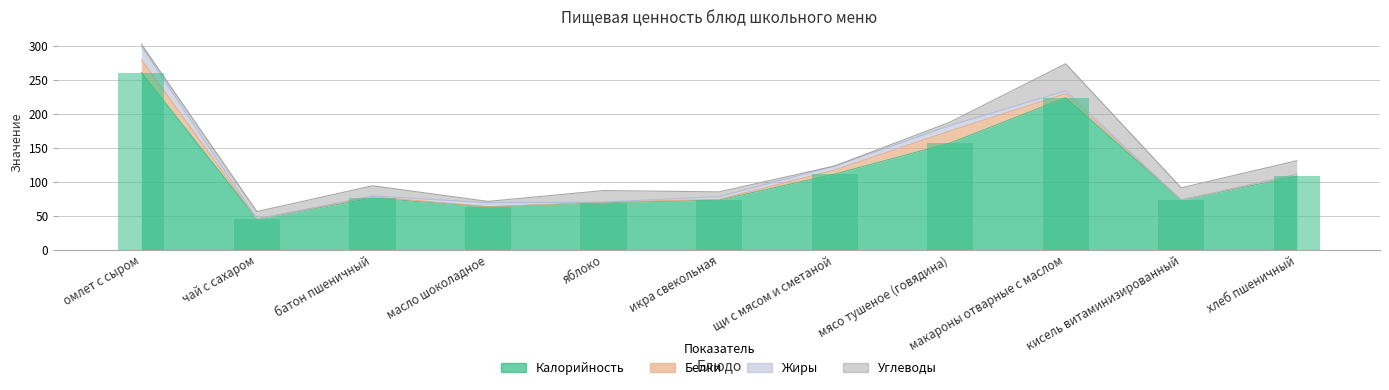

Which series has the largest range (max minus min)?

Калорийность